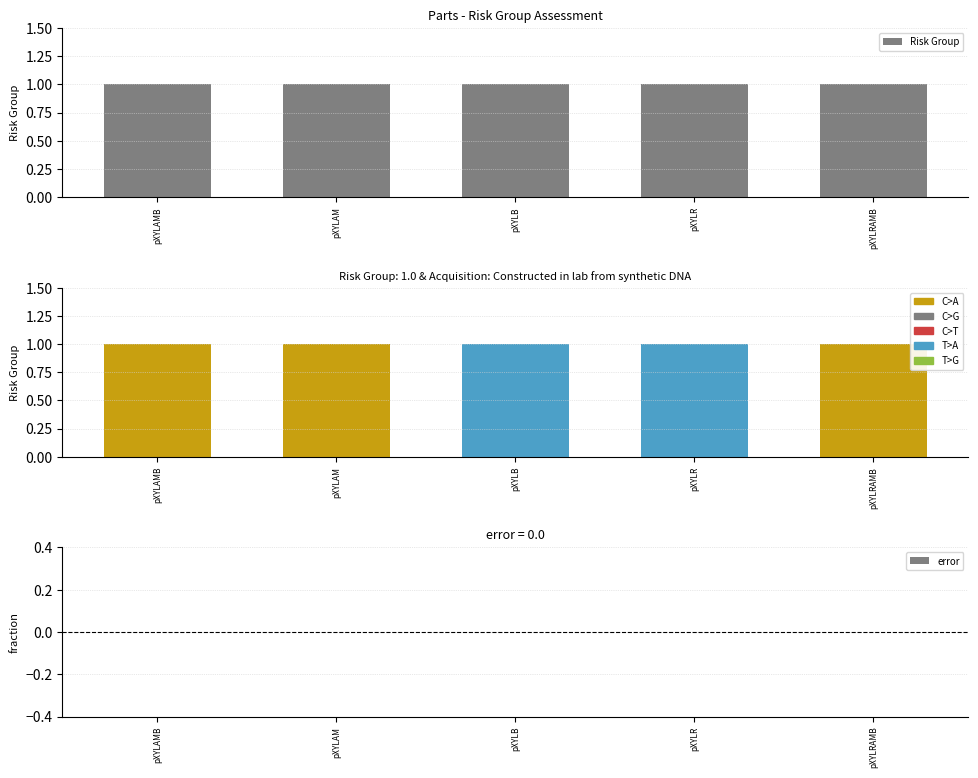

Is it true that error equals 0 at pXYLR?

True